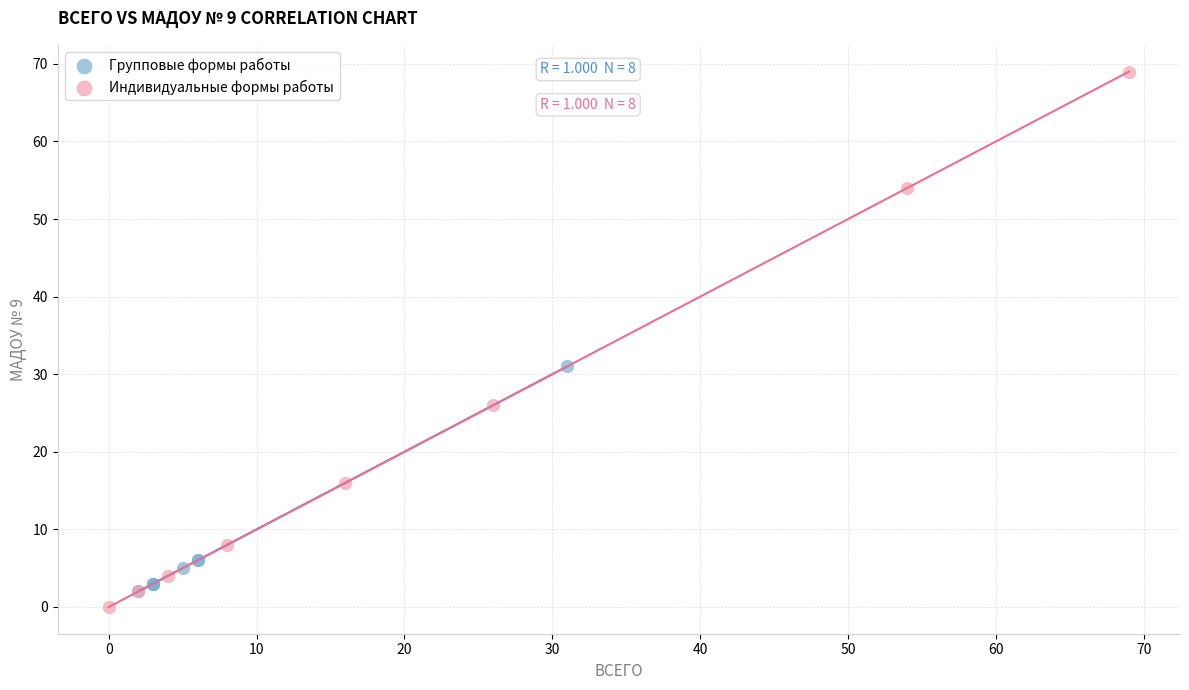

Which series has the widest spread of Y values?

Индивидуальные формы работы